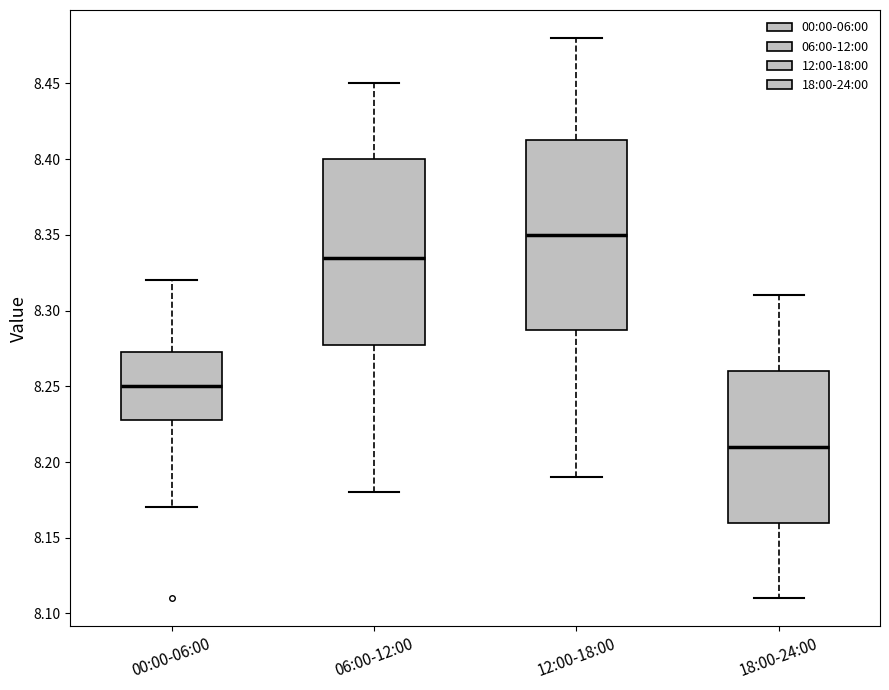

Reading left to right, read every box against the y-axis: the position of its median line, the range the box covers, and the ends of its whiskers. The values are not printed on the chart, so give them approximately, as read against the axis.

00:00-06:00: median 8.250, box 8.230 to 8.275, whiskers 8.170 to 8.320
06:00-12:00: median 8.335, box 8.280 to 8.400, whiskers 8.180 to 8.450
12:00-18:00: median 8.350, box 8.290 to 8.415, whiskers 8.190 to 8.480
18:00-24:00: median 8.210, box 8.160 to 8.260, whiskers 8.110 to 8.310